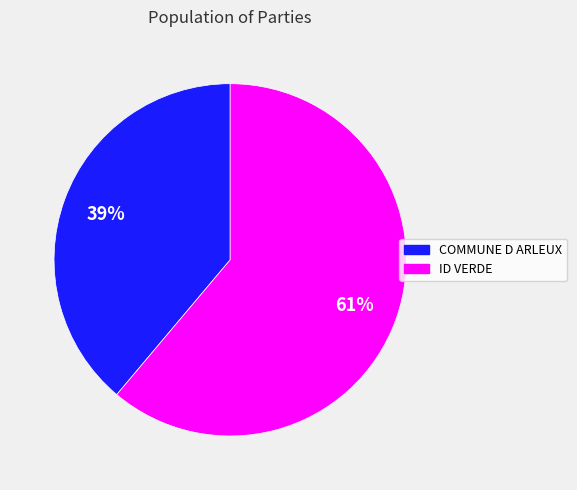

Which category has the biggest portion of the pie?

ID VERDE